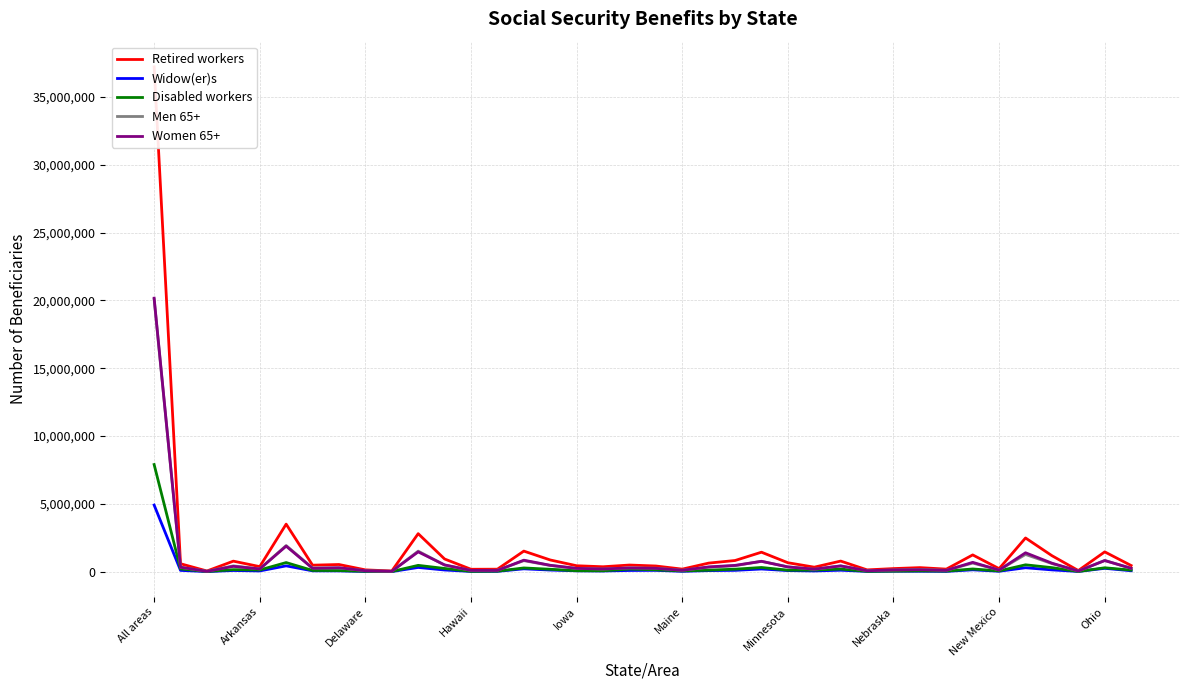

What is the value of the Men 65+ point at the 1st from the left?

20082112